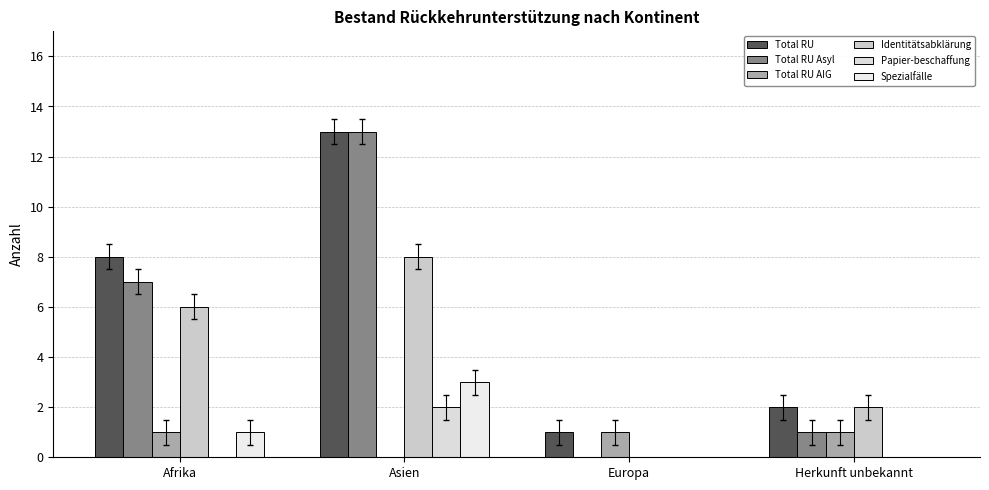

Are the bars horizontal?

No